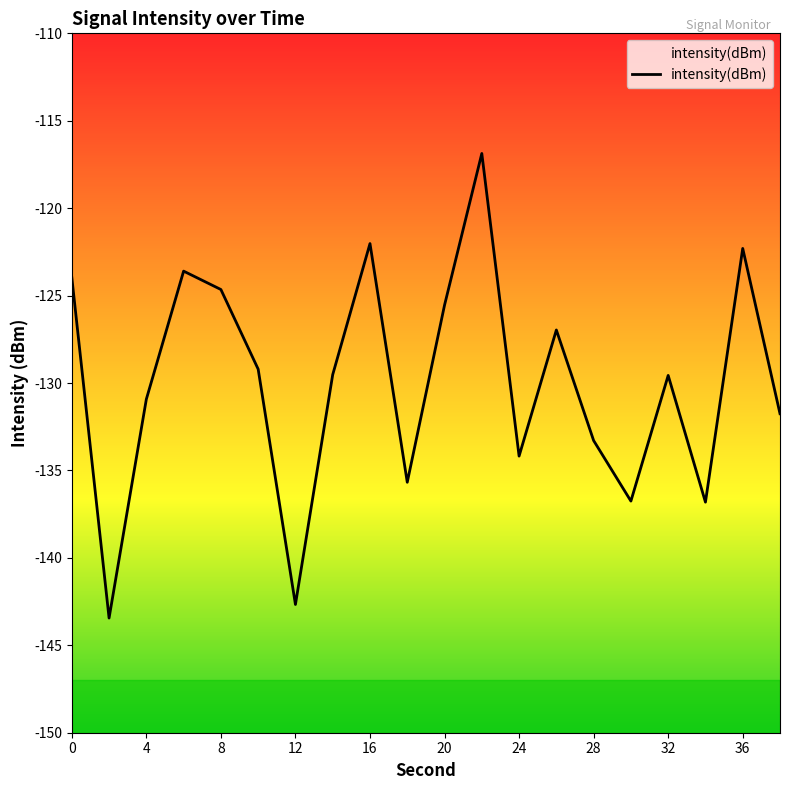

What is the maximum value shown in the chart?

-116.9